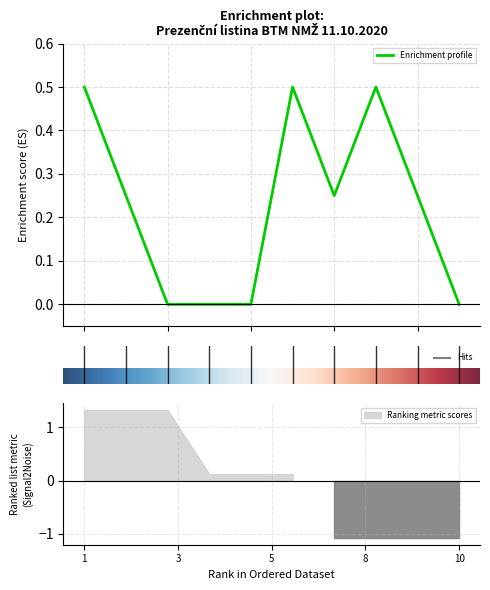

How many lines are shown in the chart?

1